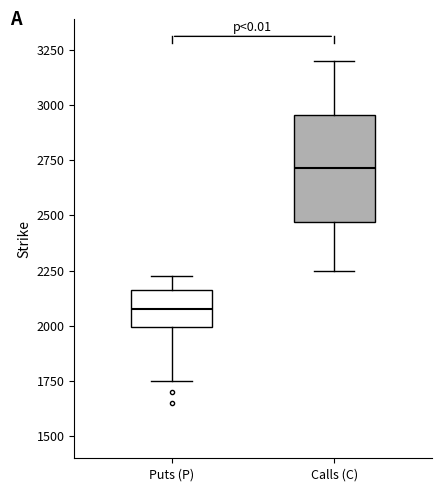

Reading left to right, transcribe this box plot: for each box, give where its median line is, the range the box spans, and where its two whiskers end, as read against the y-axis. The values are not printed on the chart, so give them approximately, as read against the axis.

Puts (P): median 2100, box 2000 to 2150, whiskers 1750 to 2250
Calls (C): median 2700, box 2450 to 2950, whiskers 2250 to 3200